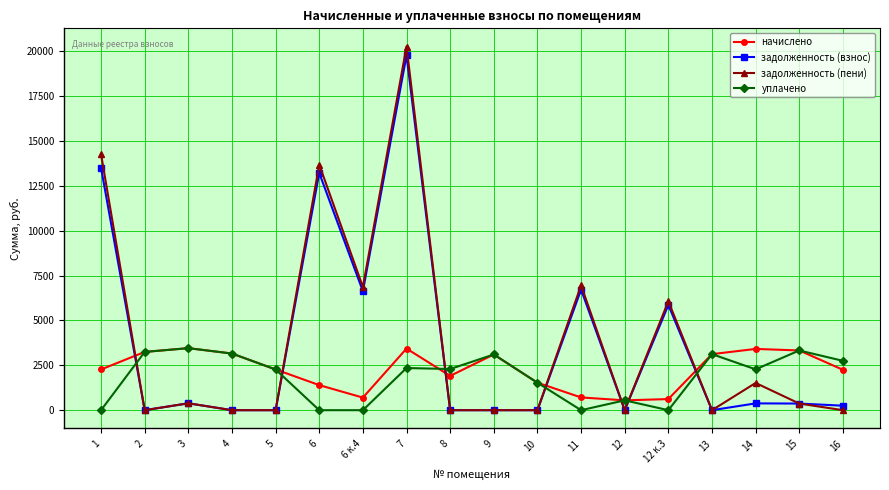

Between which two adjacent categories do начислено and задолженность (взнос) first intersect?

1 and 2